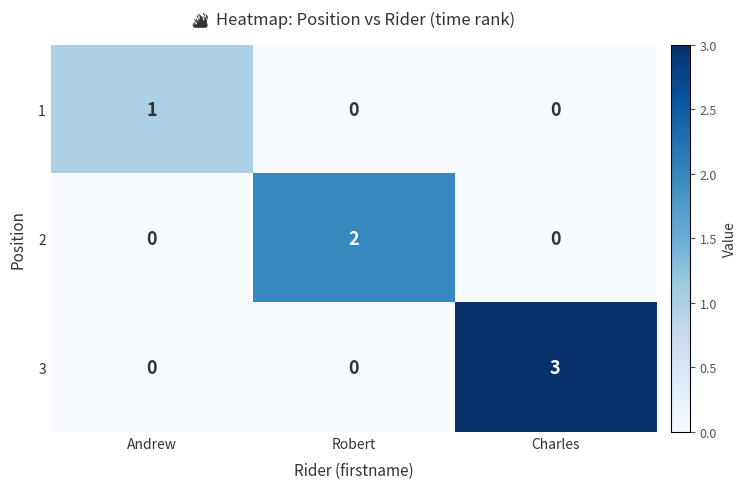

At which category is the sum across all series the highest?

Charles